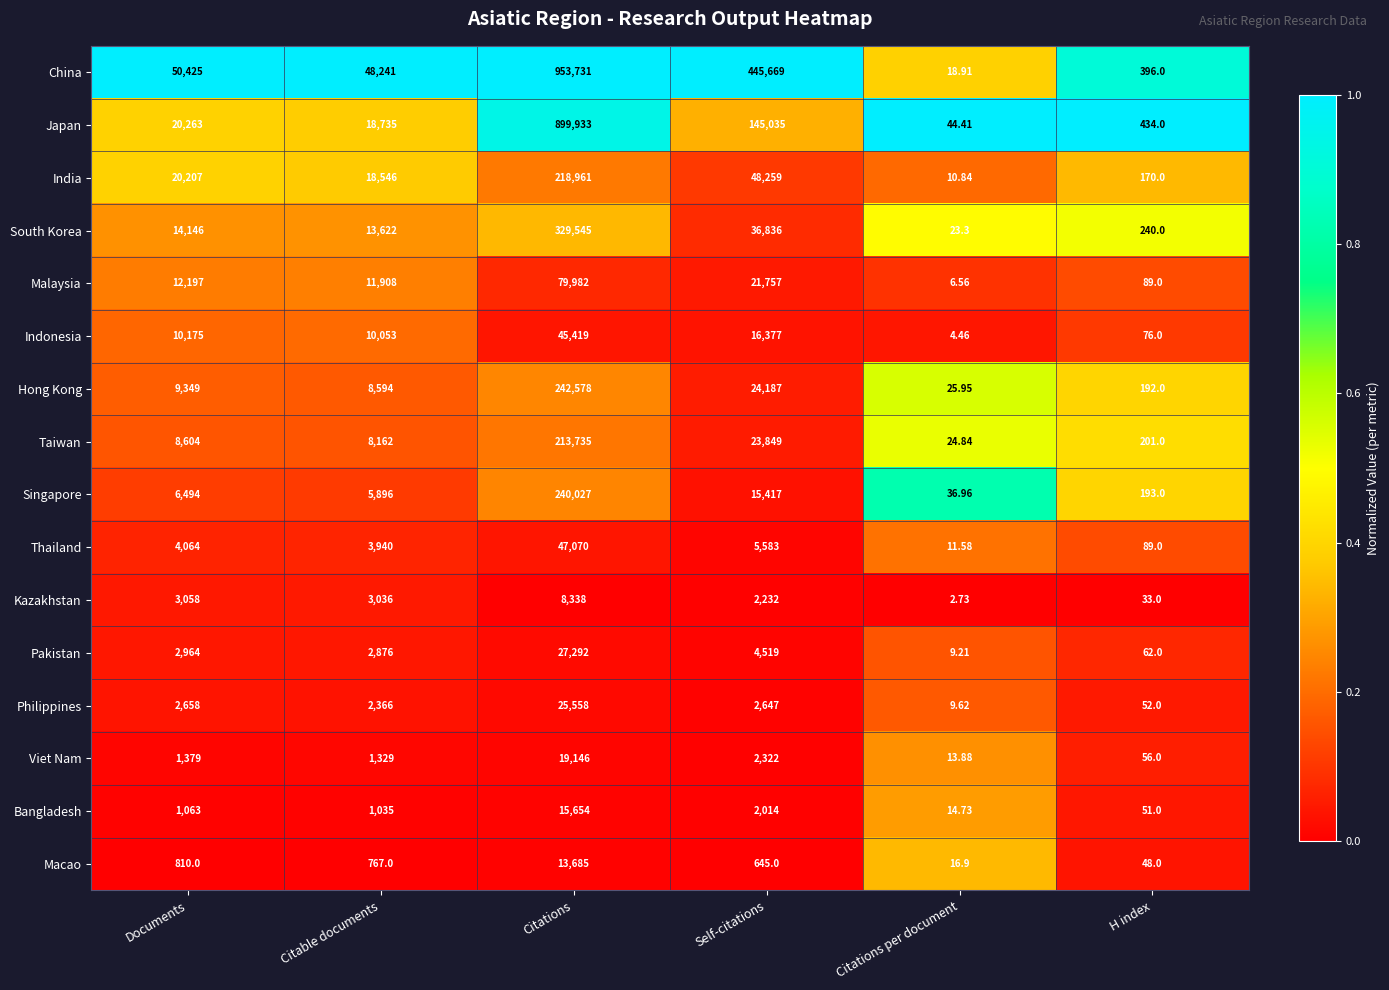

Rank the series by their maximum value, from lowest to highest.

Kazakhstan, Macao, Bangladesh, Viet Nam, Philippines, Pakistan, Indonesia, Thailand, Malaysia, Taiwan, India, Singapore, Hong Kong, South Korea, Japan, China